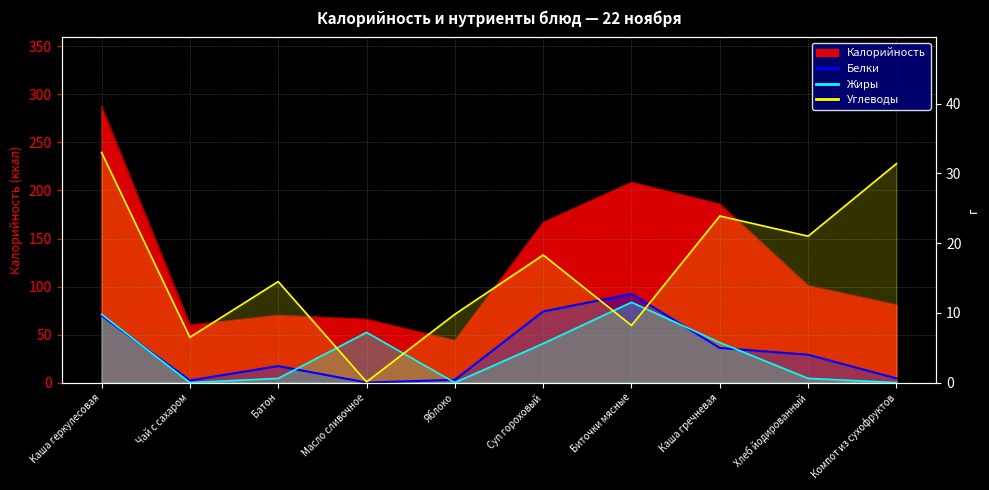

The Жиры series shows 4.7 at Яблоко. True or false?

False